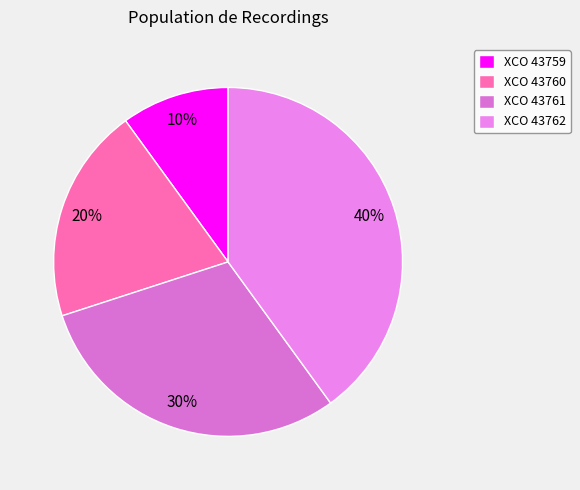

Rank the categories by value from lowest to highest.

XCO 43759, XCO 43760, XCO 43761, XCO 43762